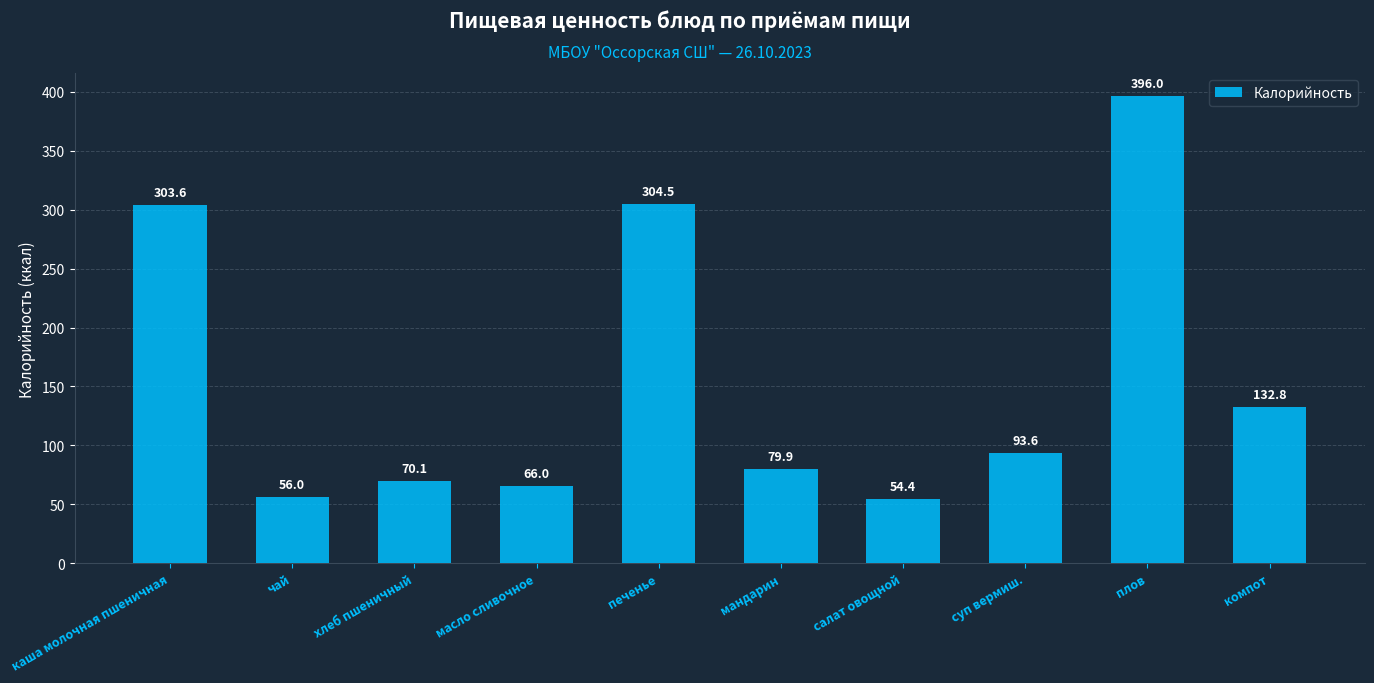

Reading right to left, transcribe all the data shown in this chart.

компот=132.8	плов=396.0	суп вермиш.=93.6	салат овощной=54.4	мандарин=79.9	печенье=304.5	масло сливочное=66.0	хлеб пшеничный=70.1	чай=56.0	каша молочная пшеничная=303.6